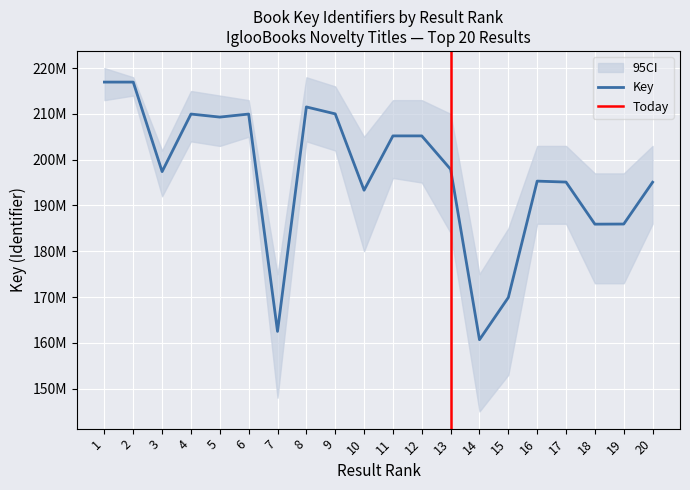

How many distinct data groups are displayed?

1